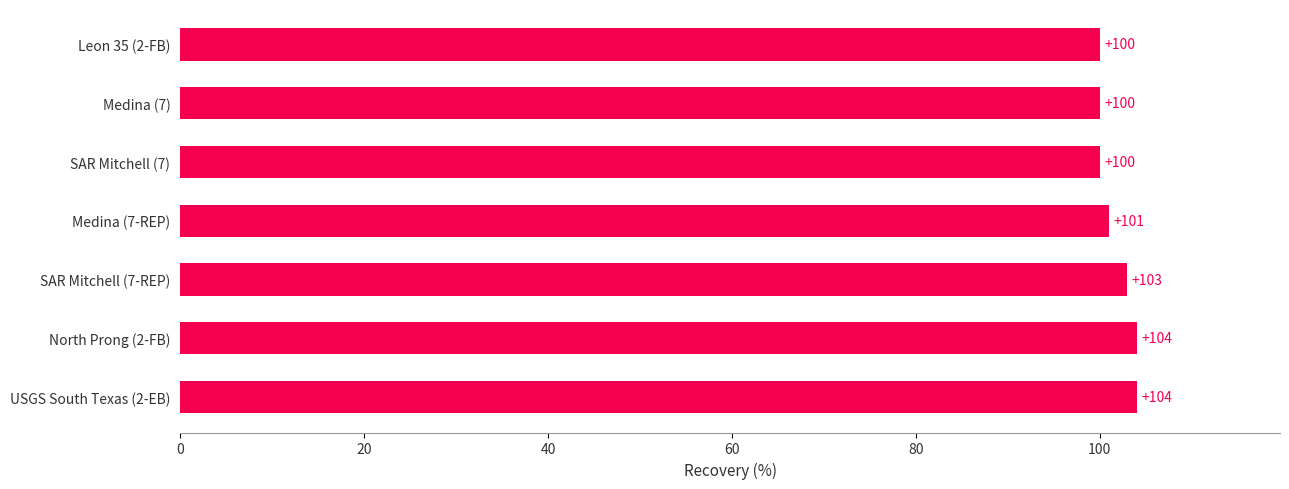

What value does the data have at Medina (7-REP)?

101